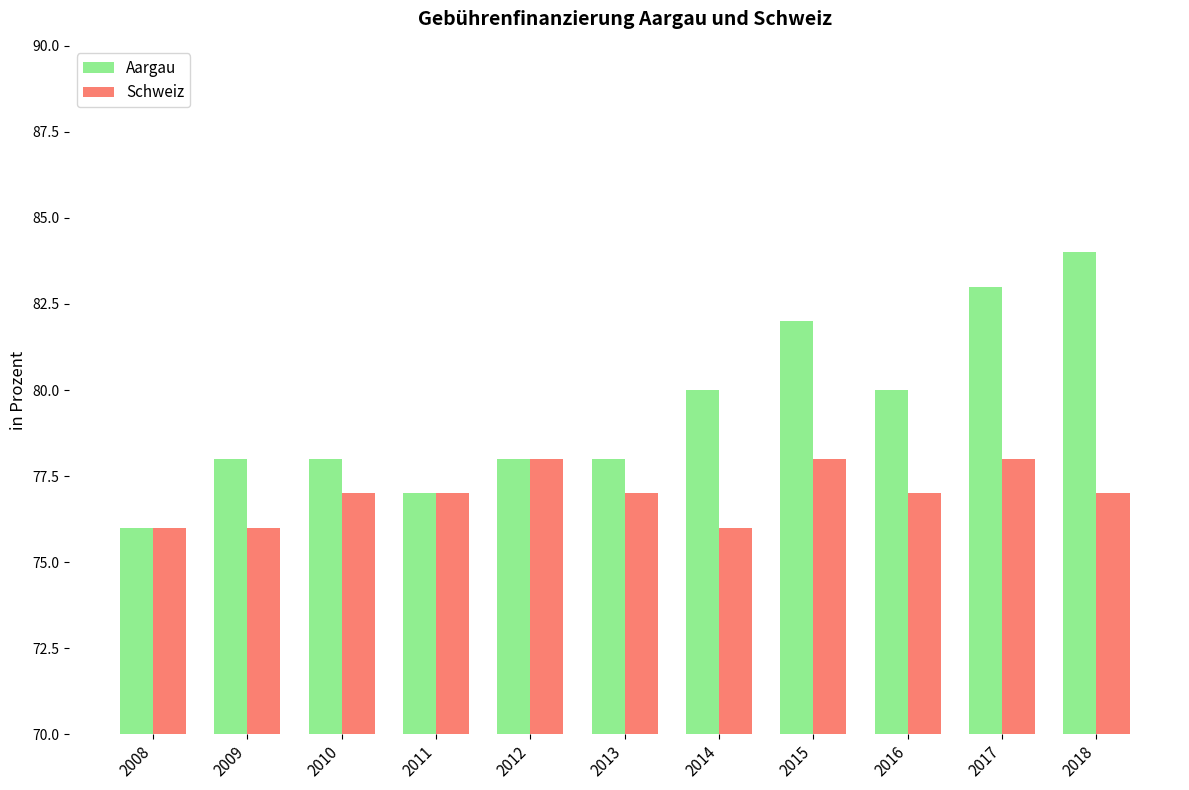

Which series has the largest range (max minus min)?

Aargau